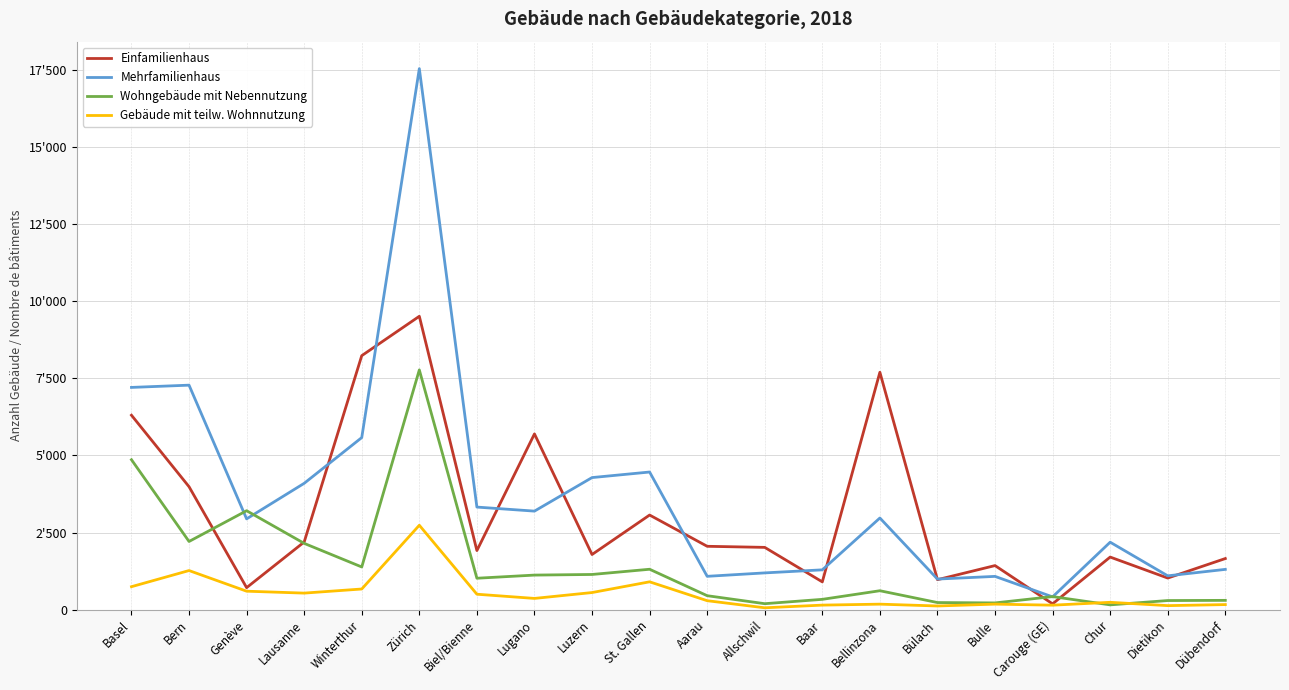

Rank the series by their average value, from lowest to highest.

Gebäude mit teilw. Wohnnutzung, Wohngebäude mit Nebennutzung, Einfamilienhaus, Mehrfamilienhaus